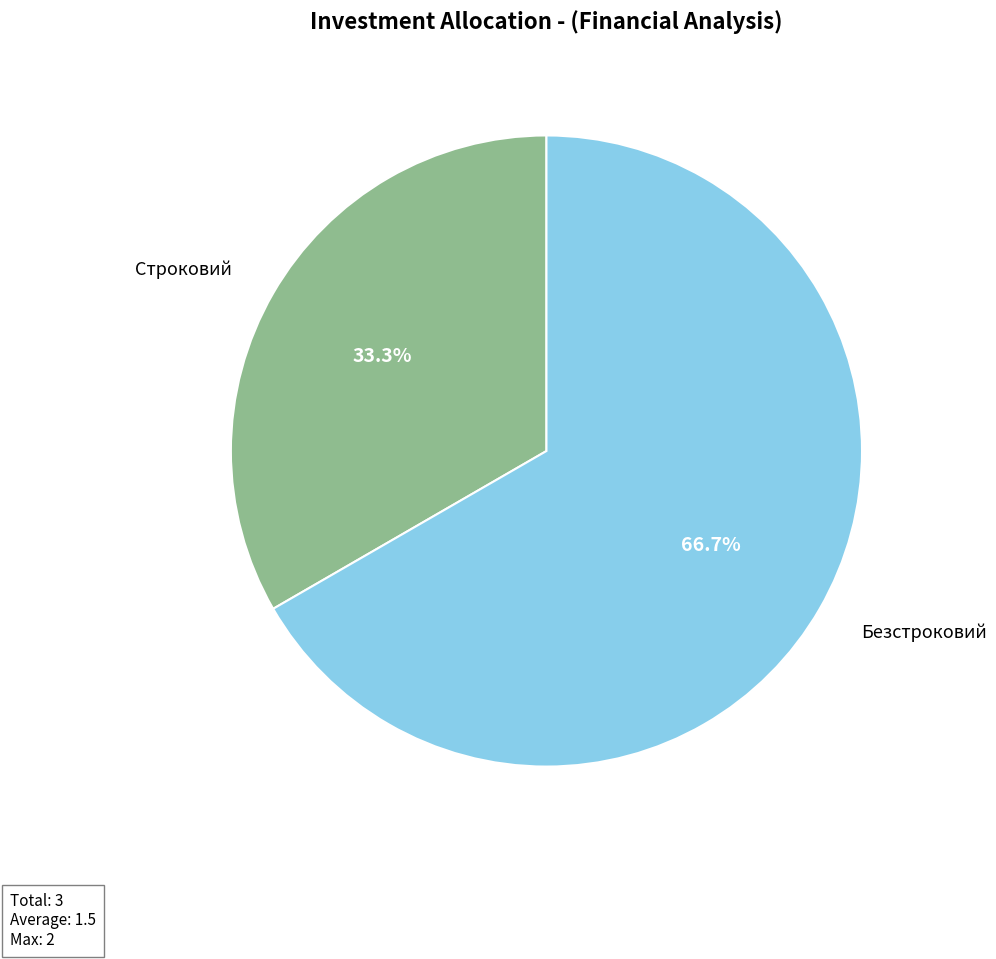

True or false: Безстроковий accounts for 75% of the total.

False